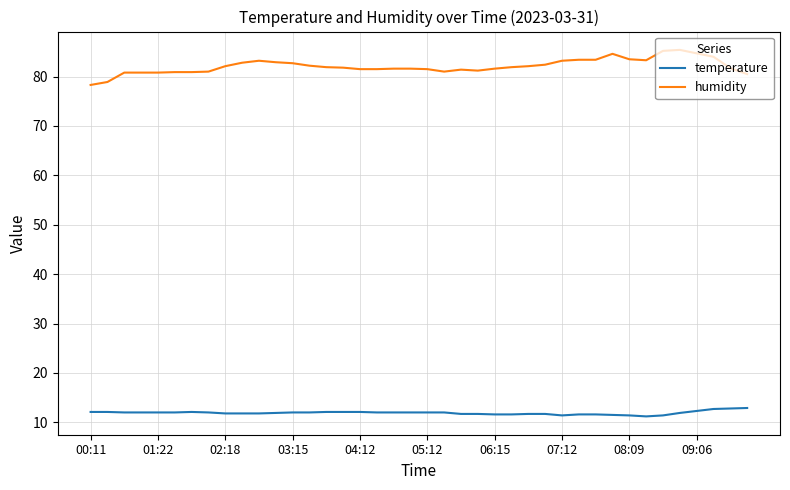

What is the minimum value for humidity?

78.3